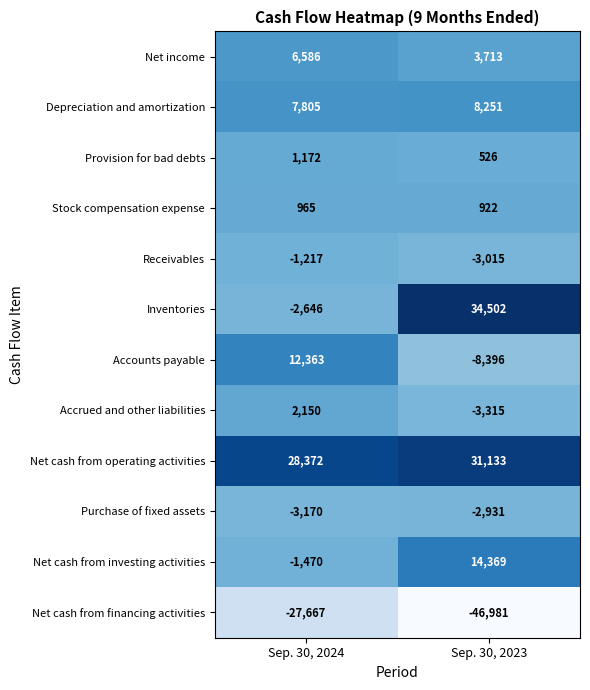

What is the greatest value displayed?

34502